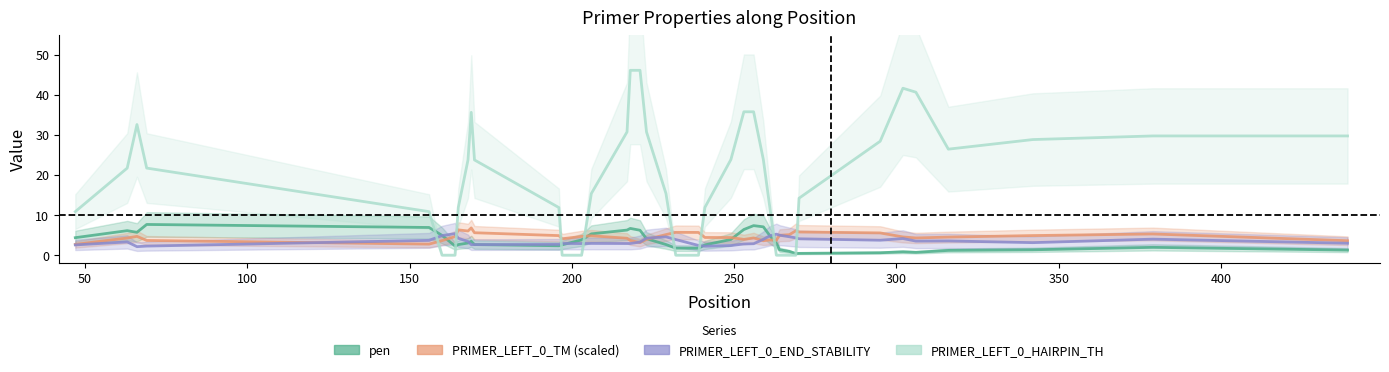

Rank the series by their maximum value, from lowest to highest.

PRIMER_LEFT_0_END_STABILITY, PRIMER_LEFT_0_TM (scaled), pen, PRIMER_LEFT_0_HAIRPIN_TH